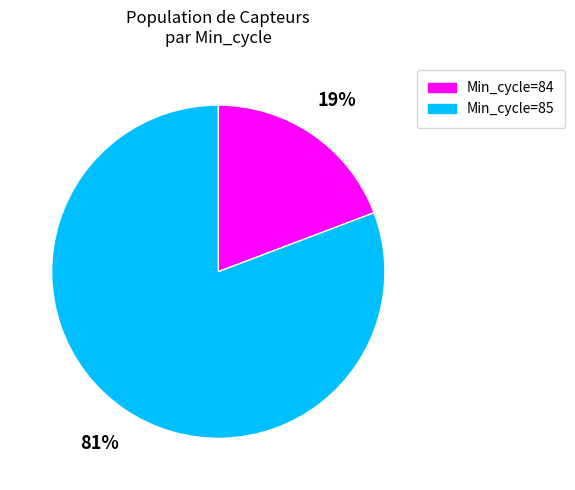

Which category has the biggest portion of the pie?

Min_cycle=85